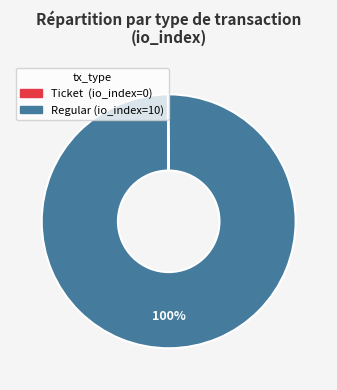

Does any single category account for the majority?

Yes